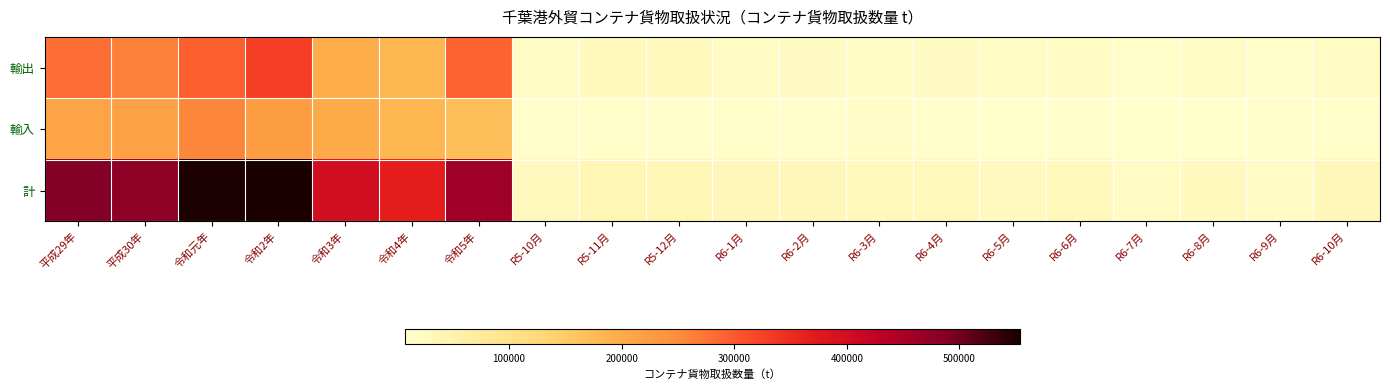

At which category is the sum across all series the highest?

令和2年